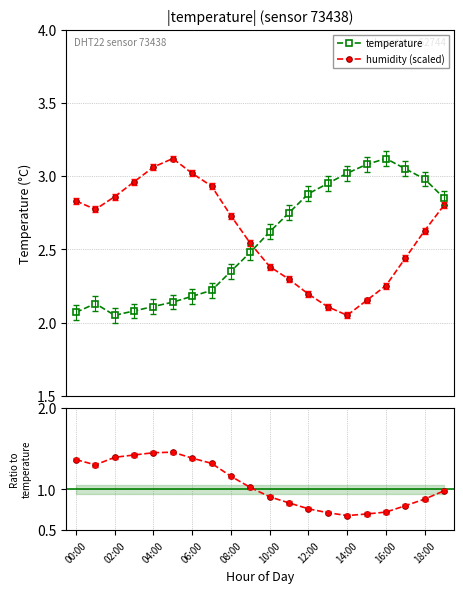

True or false: temperature has more than 0 interior local peaks.

True